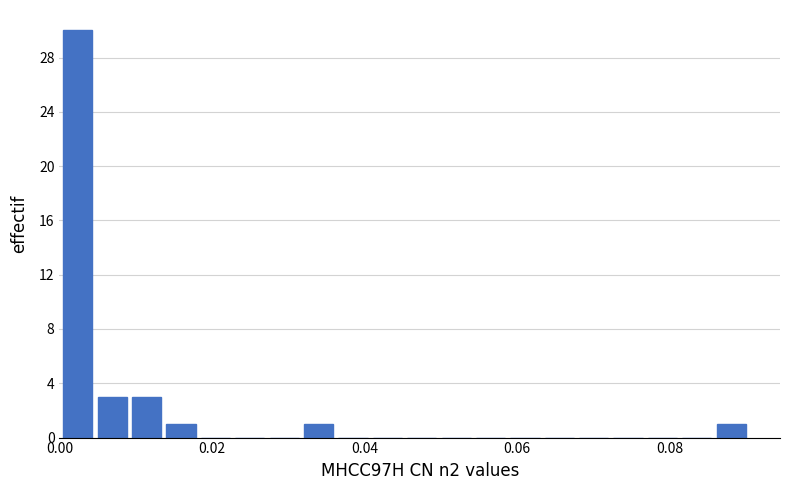

Around what value on the x-axis is the tallest bar? Give the approximate position of its centre, as read against the axis.

0.002